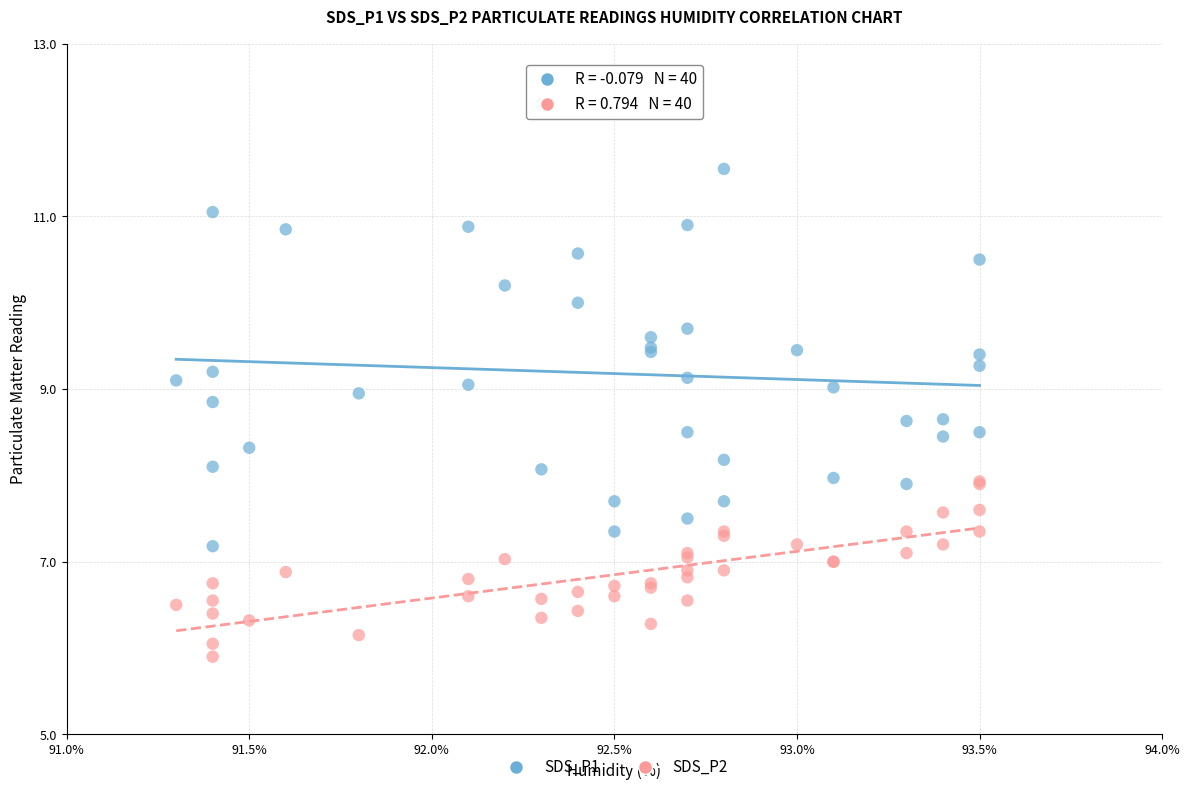

Which series has the largest Y range (max minus min)?

SDS_P1